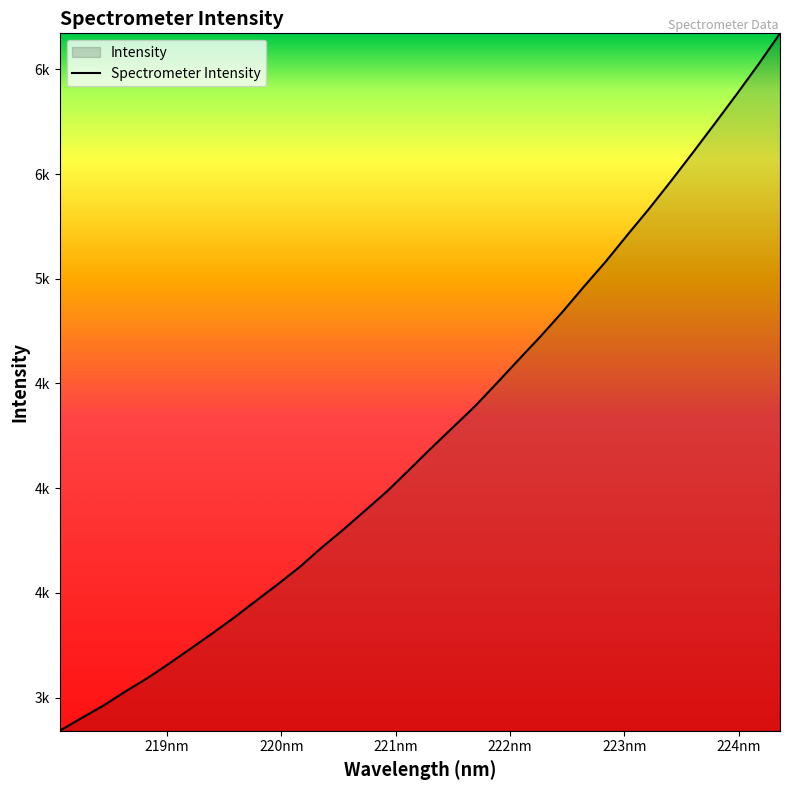

What is the difference between the maximum and minimum values?

3330.0